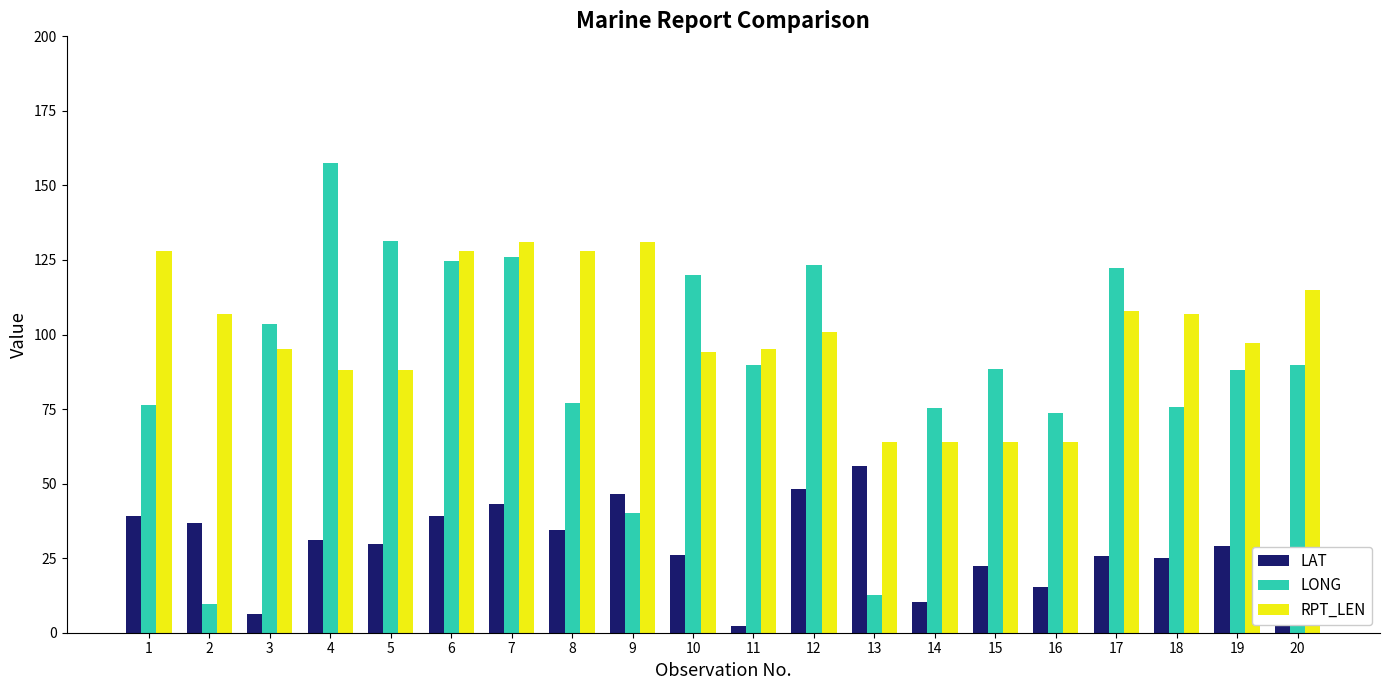

List the series in order of their peak value, lowest first.

LAT, RPT_LEN, LONG